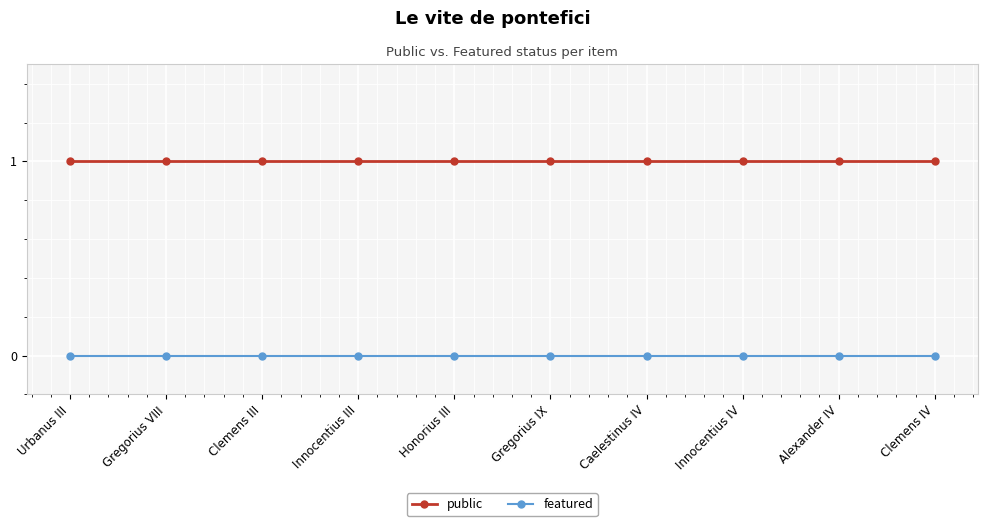

True or false: featured and public cross at least once.

False